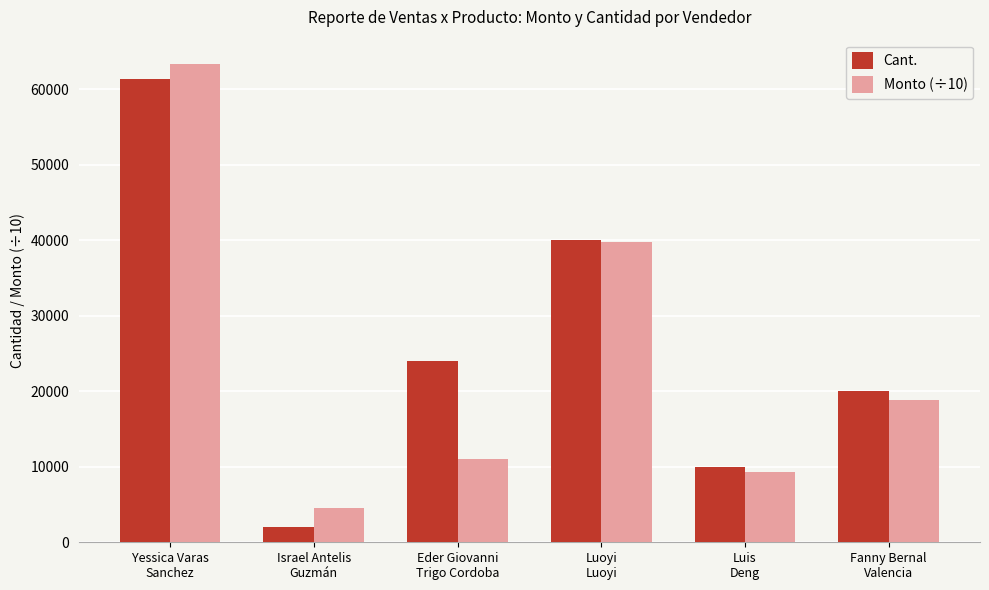

How many groups of bars are there?

6